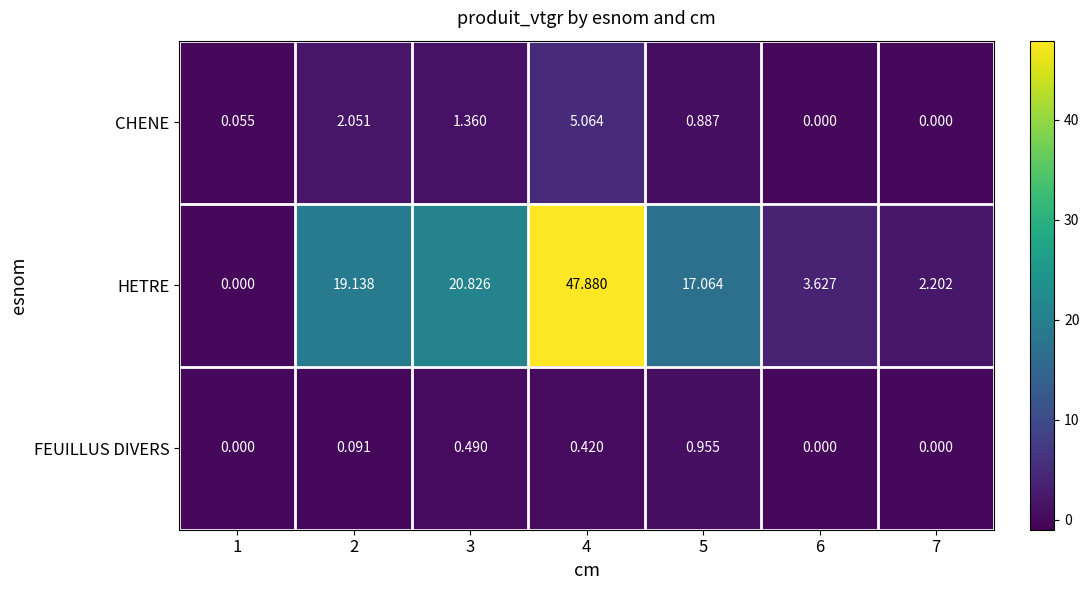

Which series has the largest total across all categories?

HETRE